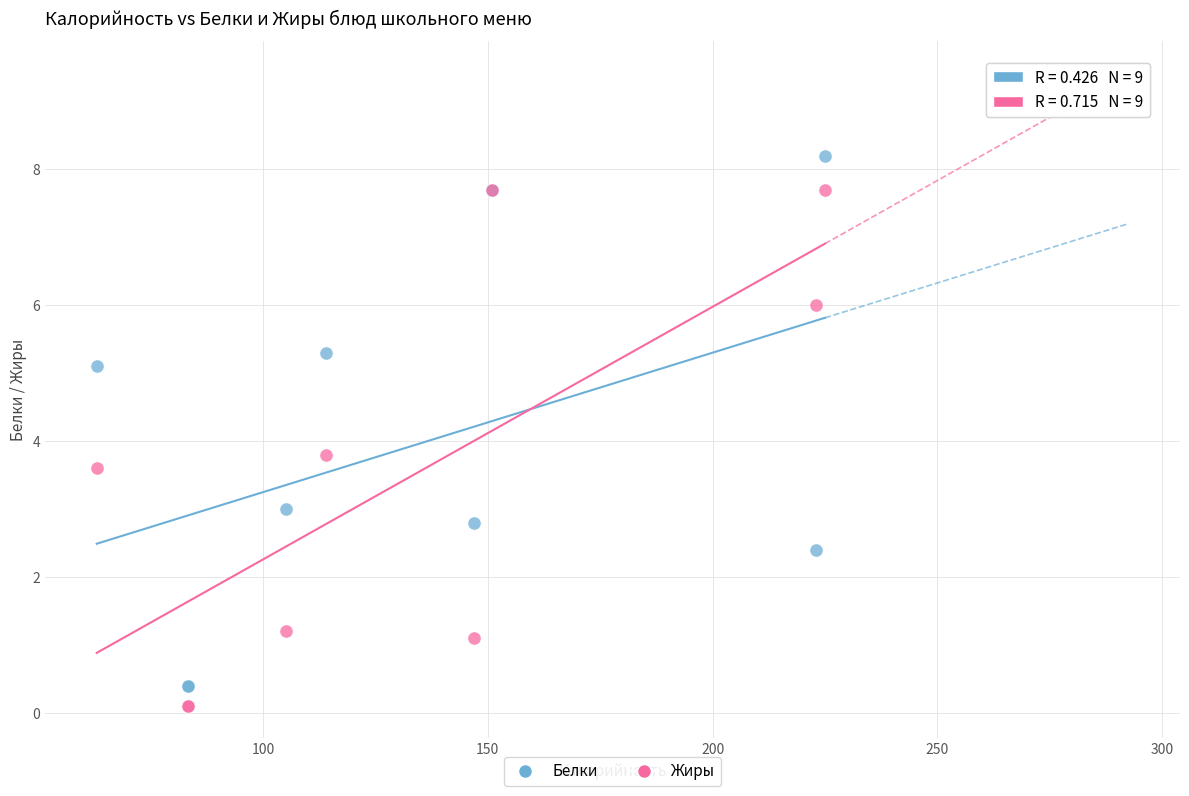

In the Белки series, what Y value is closest to 4?

3.0